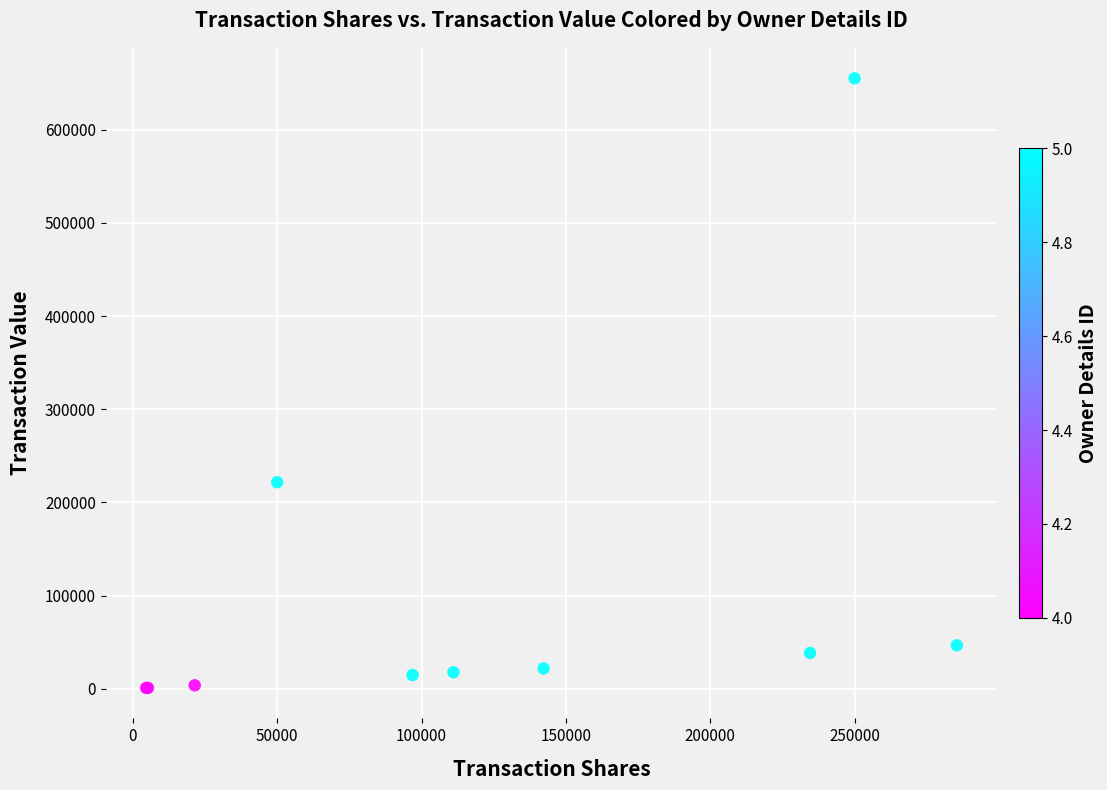

What Y value in the scatter plot is closest to 328006?

221643